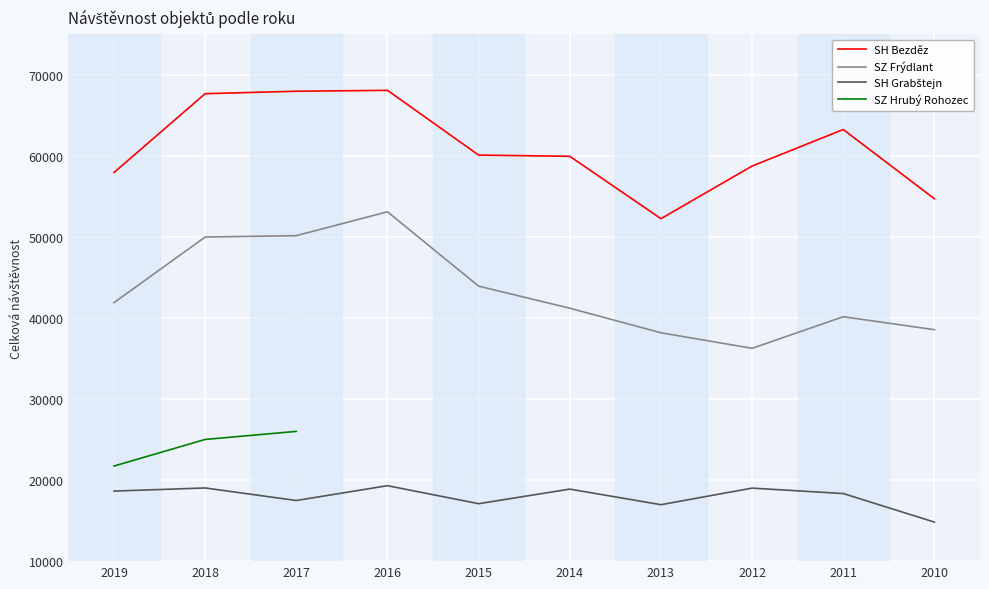

What is the difference between the SZ Frýdlant values at 2014 and 2013?

3032